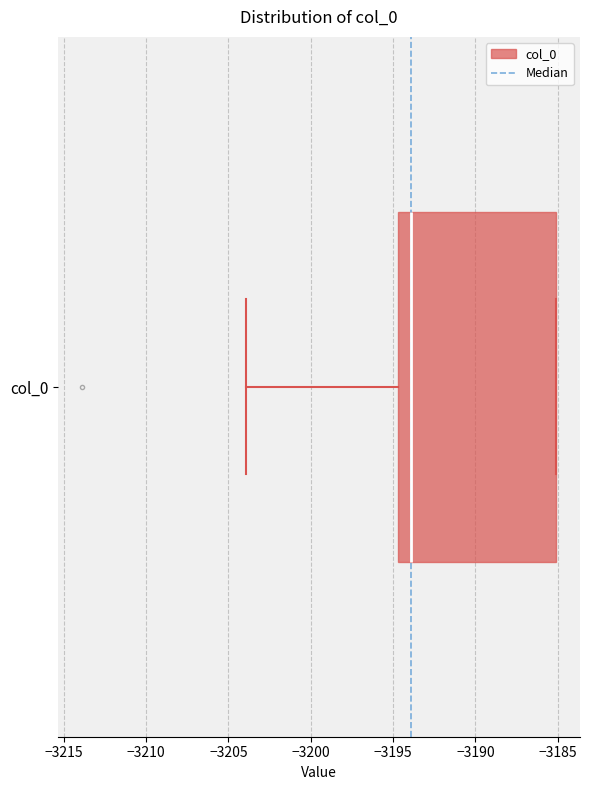

Read this box plot against the x-axis: the position of the median line, the range covered by the box, and the ends of both whiskers. The values are not printed on the chart, so give them approximately, as read against the axis.

median -3194.0, box -3194.5 to -3185.0, whiskers -3204.0 to -3185.0